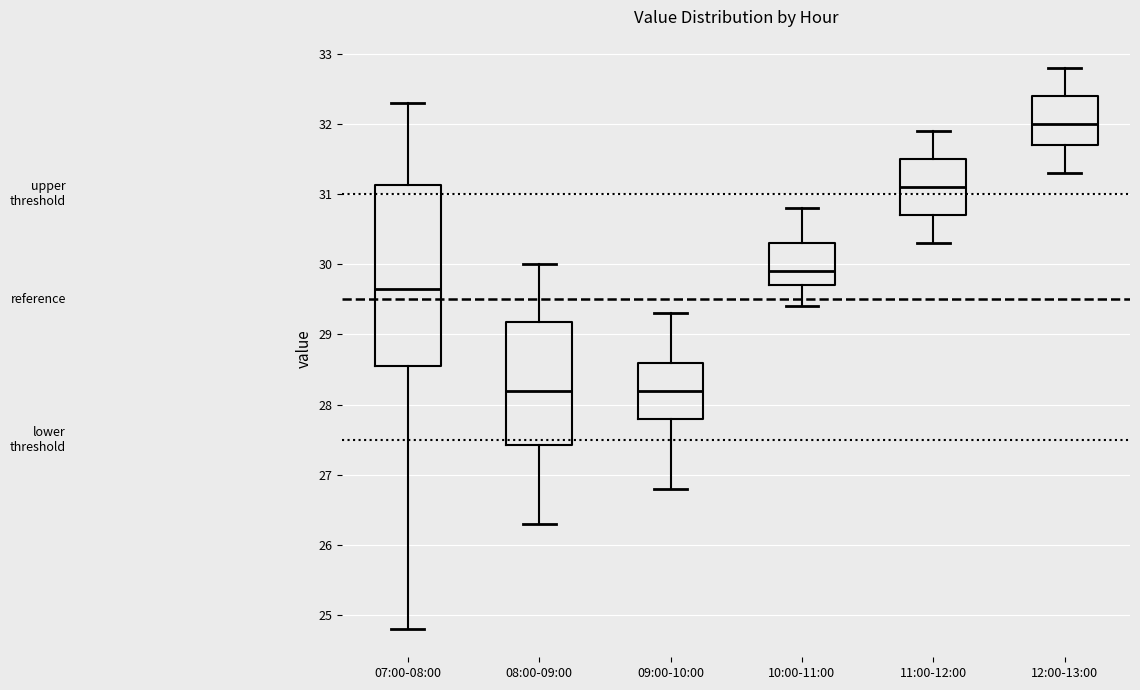

Reading left to right, read every box against the y-axis: the position of its median line, the range the box covers, and the ends of its whiskers. The values are not printed on the chart, so give them approximately, as read against the axis.

07:00-08:00: median 29.7, box 28.6 to 31.1, whiskers 24.8 to 32.3
08:00-09:00: median 28.2, box 27.4 to 29.2, whiskers 26.3 to 30.0
09:00-10:00: median 28.2, box 27.8 to 28.6, whiskers 26.8 to 29.3
10:00-11:00: median 29.9, box 29.7 to 30.3, whiskers 29.4 to 30.8
11:00-12:00: median 31.1, box 30.7 to 31.5, whiskers 30.3 to 31.9
12:00-13:00: median 32.0, box 31.7 to 32.4, whiskers 31.3 to 32.8